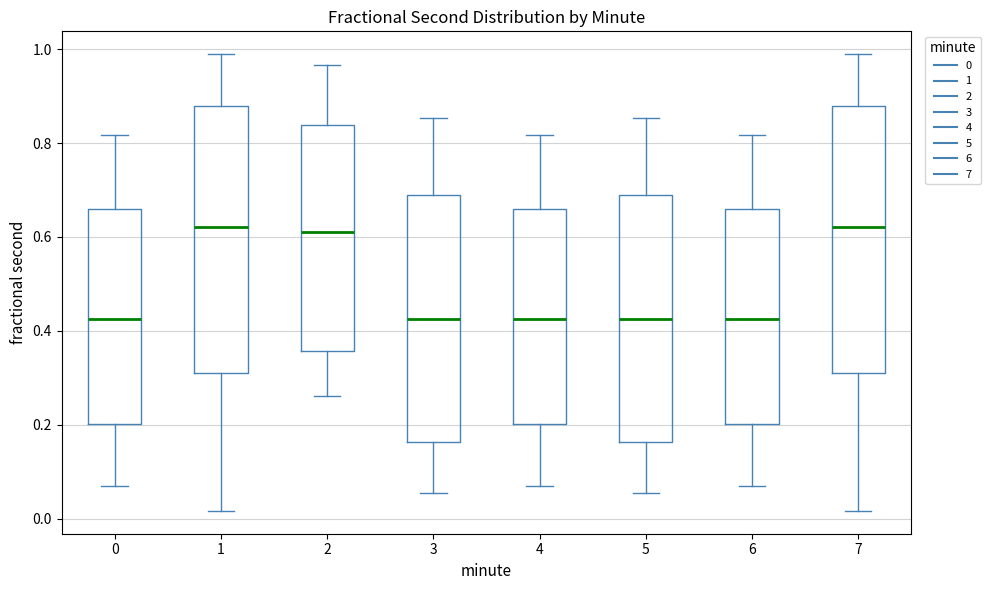

Reading left to right, transcribe this box plot: for each box, give where its median line is, the range the box spans, and where its two whiskers end, as read against the y-axis. The values are not printed on the chart, so give them approximately, as read against the axis.

0: median 0.42, box 0.20 to 0.66, whiskers 0.08 to 0.82
1: median 0.62, box 0.30 to 0.88, whiskers 0.02 to 0.98
2: median 0.60, box 0.36 to 0.84, whiskers 0.26 to 0.96
3: median 0.42, box 0.16 to 0.68, whiskers 0.06 to 0.86
4: median 0.42, box 0.20 to 0.66, whiskers 0.08 to 0.82
5: median 0.42, box 0.16 to 0.68, whiskers 0.06 to 0.86
6: median 0.42, box 0.20 to 0.66, whiskers 0.08 to 0.82
7: median 0.62, box 0.30 to 0.88, whiskers 0.02 to 0.98